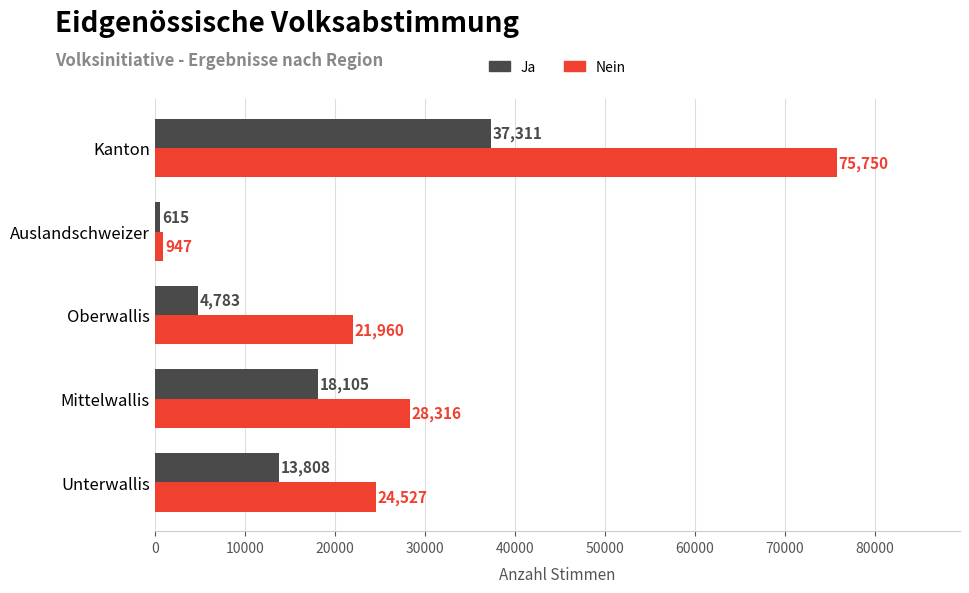

Which series has the largest total across all categories?

Nein